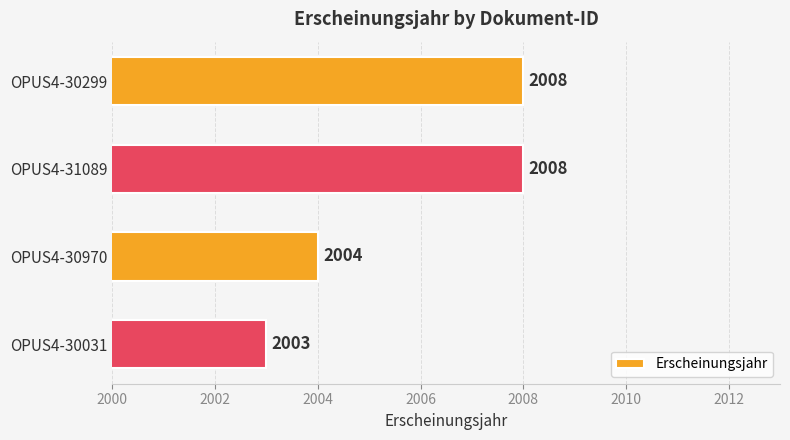

What is the value of the 2nd bar from the top?

2008